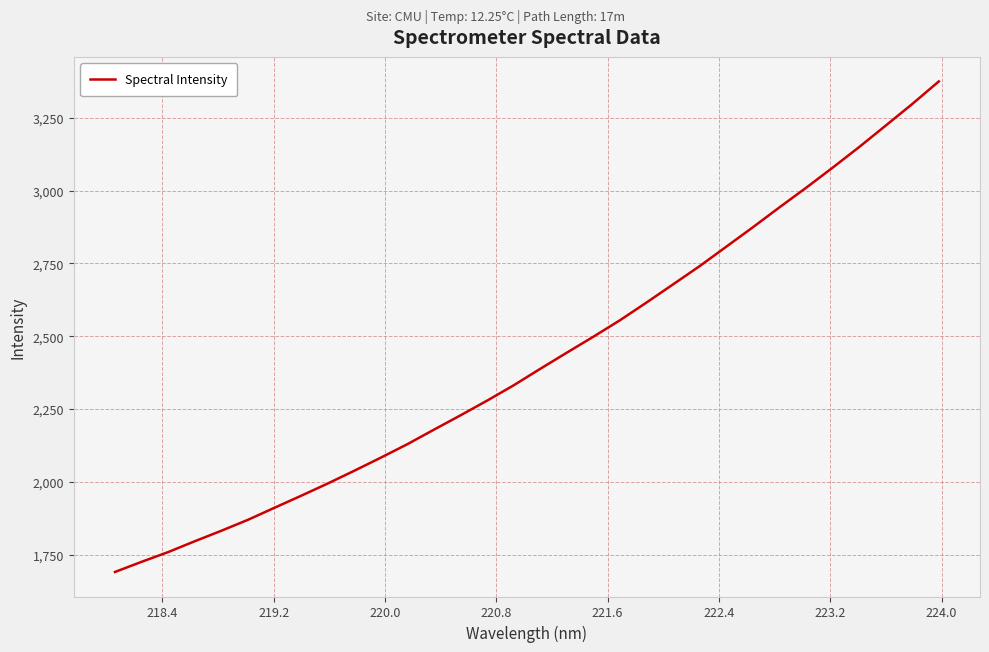

What is the maximum value shown in the chart?

3375.1